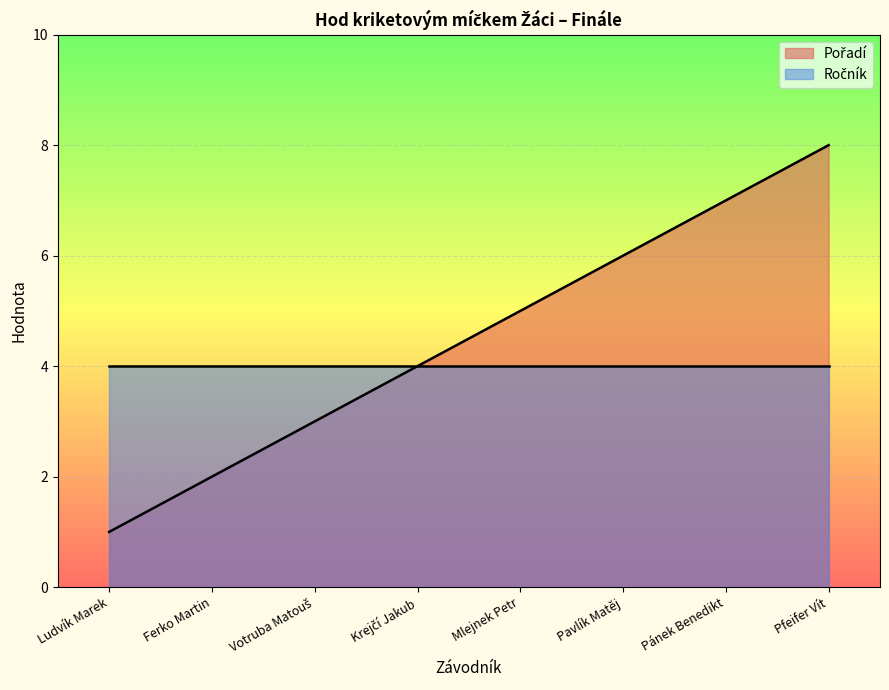

Between Mlejnek Petr and Pavlík Matěj, which is larger?

Pavlík Matěj